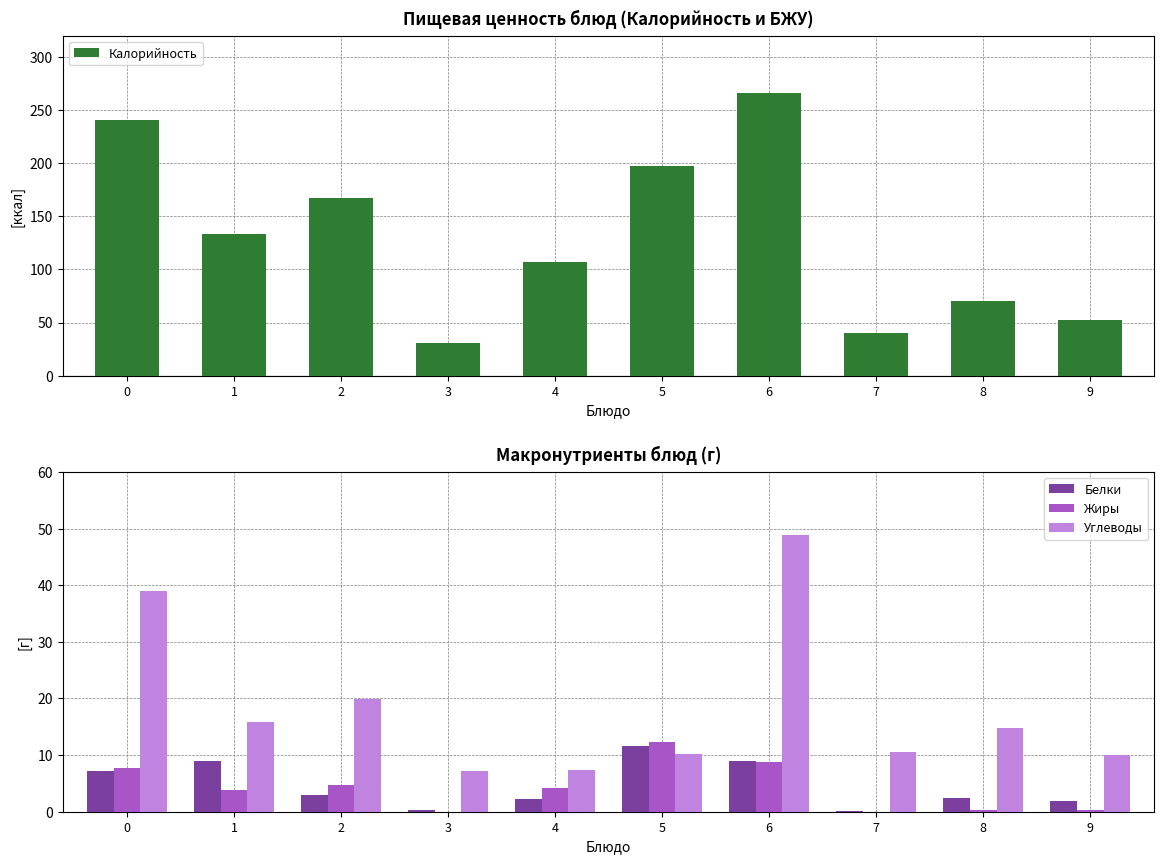

Reading right to left, what are all the values shown in this chart?

Калорийность: 9=52.2	8=70.5	7=40.4	6=266.5	5=197.6	4=107.3	3=30.8	2=166.8	1=133.1	0=241.0
Белки: 9=2.0	8=2.4	7=0.1	6=8.9	5=11.5	4=2.2	3=0.3	2=3.0	1=9.0	0=7.2
Жиры: 9=0.4	8=0.3	7=0.0	6=8.7	5=12.3	4=4.2	3=0.0	2=4.7	1=3.8	0=7.7
Углеводы: 9=10.0	8=14.8	7=10.6	6=48.9	5=10.2	4=7.4	3=7.2	2=20.0	1=15.8	0=39.1